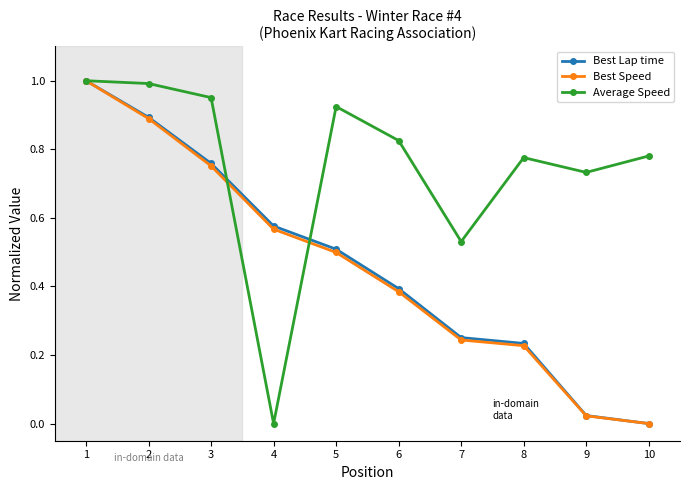

Is it true that Best Lap time equals 0.9 at 2?

True